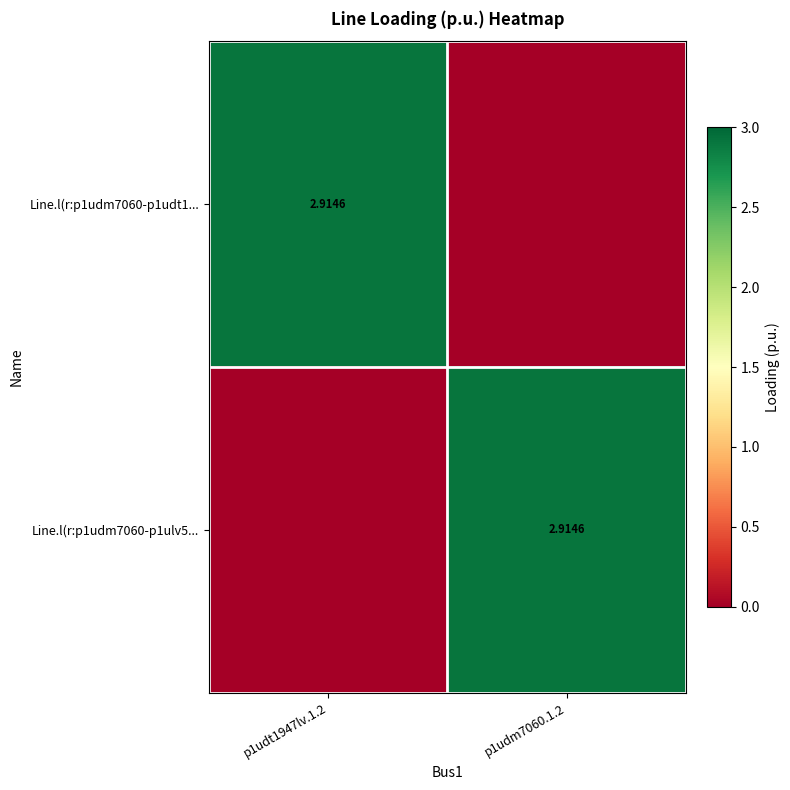

At which category is the sum across all series the highest?

p1udm7060.1.2